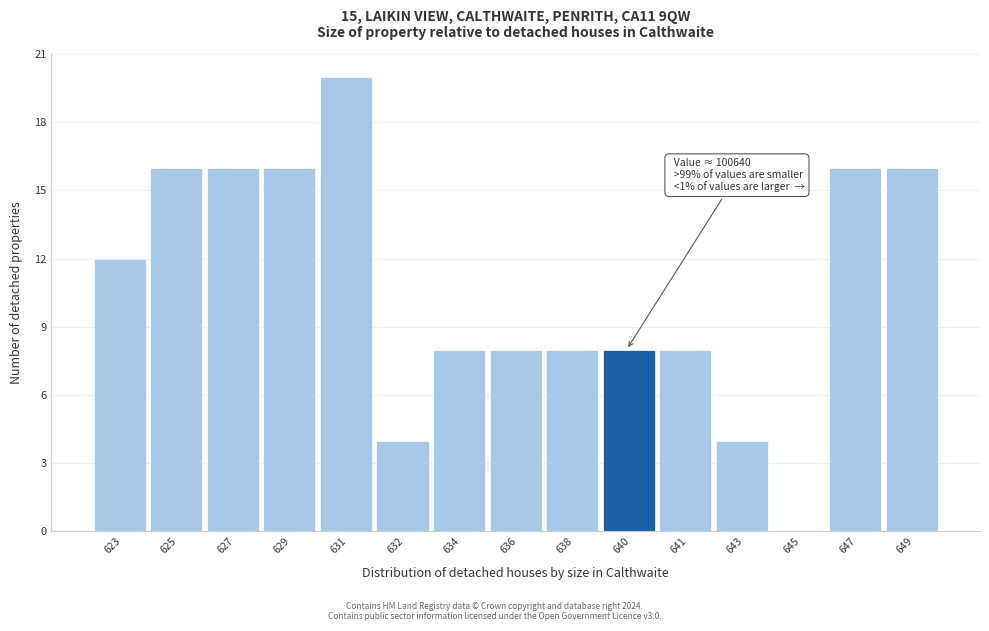

Reading left to right, what are all the values shown in this chart?

623=12	625=16	627=16	629=16	631=20	632=4	634=8	636=8	638=8	640=8	641=8	643=4	645=0	647=16	649=16